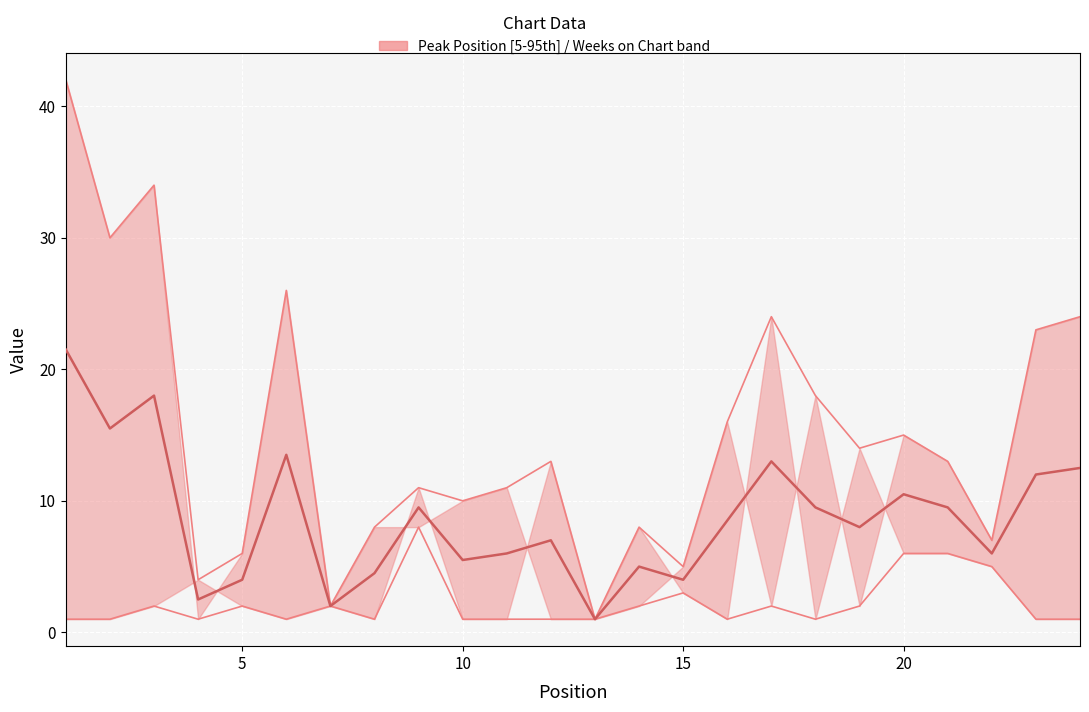

How many lines are shown in the chart?

1